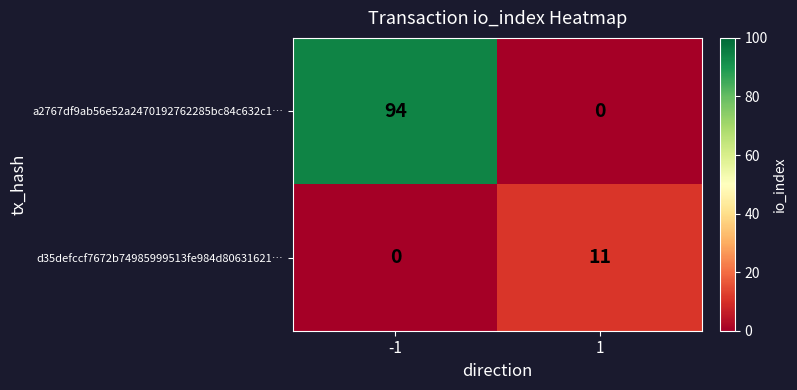

What is the greatest value displayed?

94